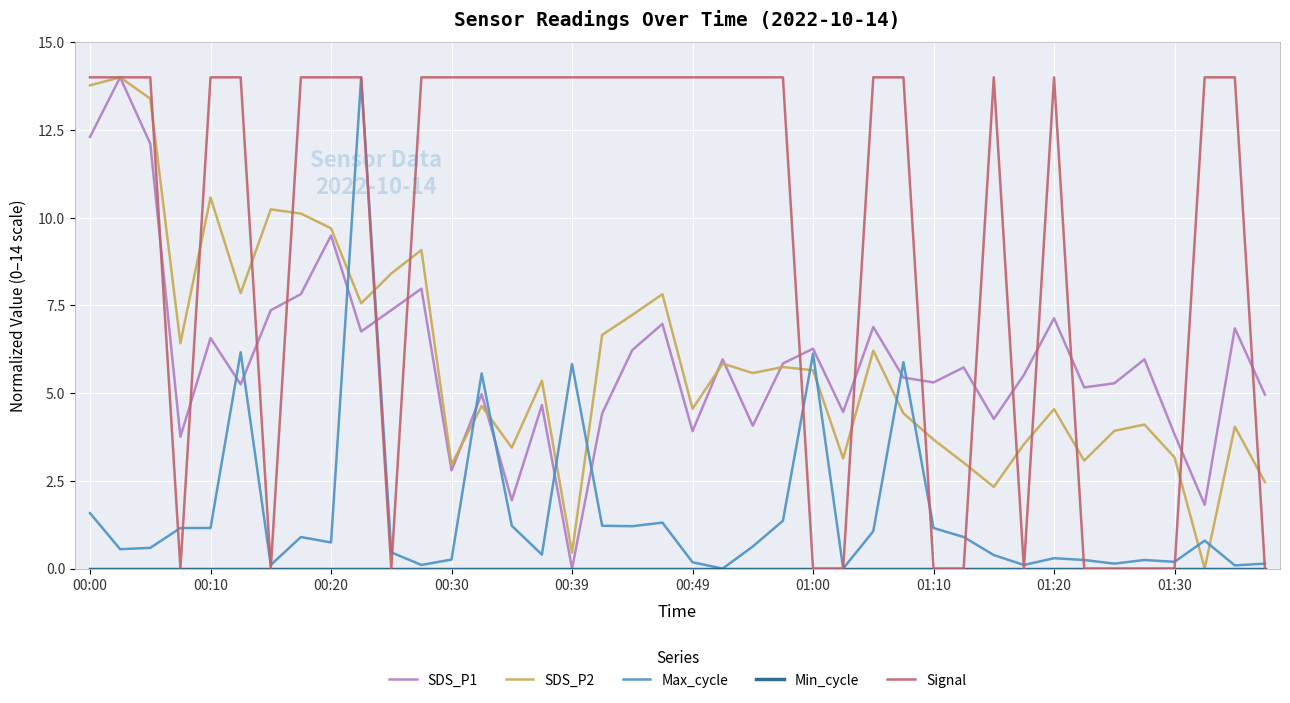

At how many categories does at least one series exceed 4?

39